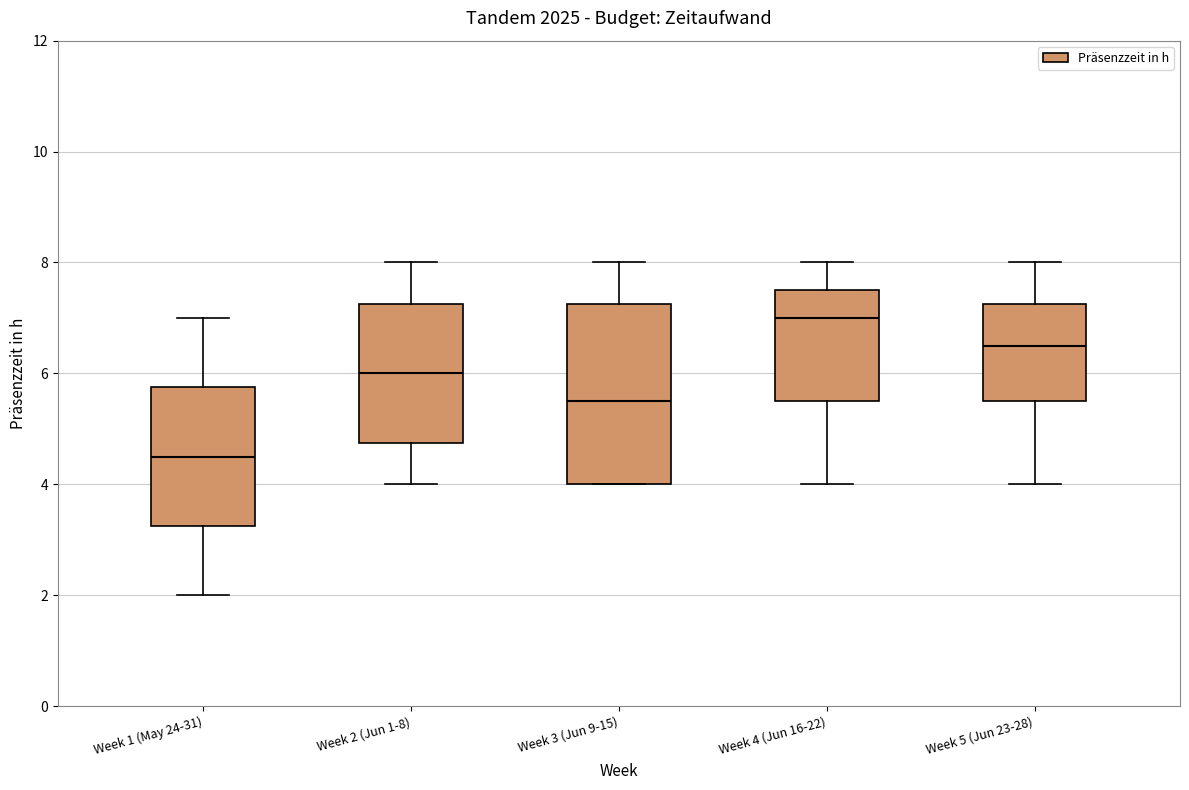

Reading left to right, read every box against the y-axis: the position of its median line, the range the box covers, and the ends of its whiskers. The values are not printed on the chart, so give them approximately, as read against the axis.

Week 1 (May 24-31): median 4.6, box 3.2 to 5.8, whiskers 2.0 to 7.0
Week 2 (Jun 1-8): median 6.0, box 4.8 to 7.2, whiskers 4.0 to 8.0
Week 3 (Jun 9-15): median 5.6, box 4.0 to 7.2, whiskers 4.0 to 8.0
Week 4 (Jun 16-22): median 7.0, box 5.6 to 7.6, whiskers 4.0 to 8.0
Week 5 (Jun 23-28): median 6.6, box 5.6 to 7.2, whiskers 4.0 to 8.0